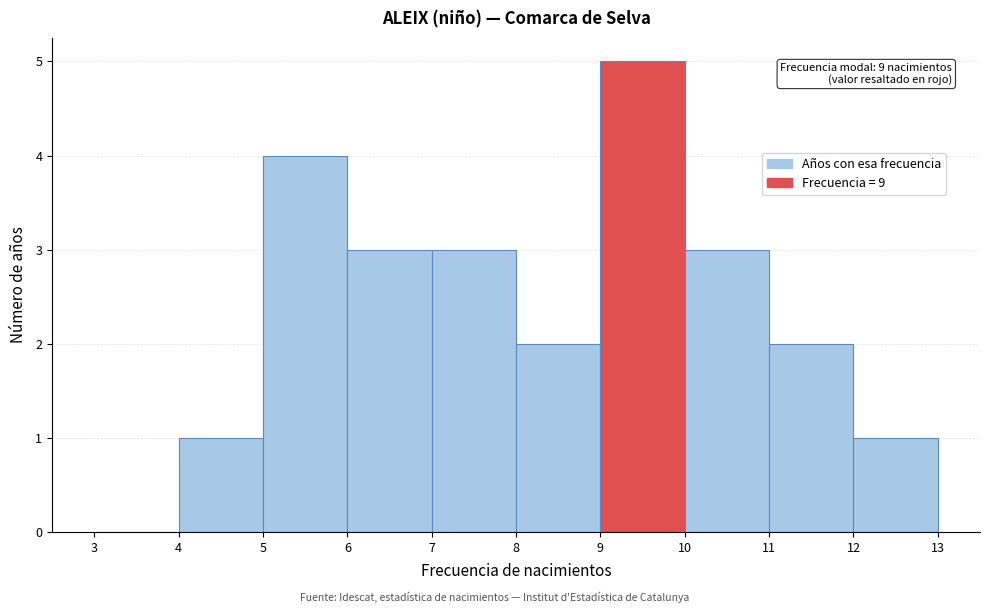

Over which range of the x-axis is the bar tallest?

9 to 10